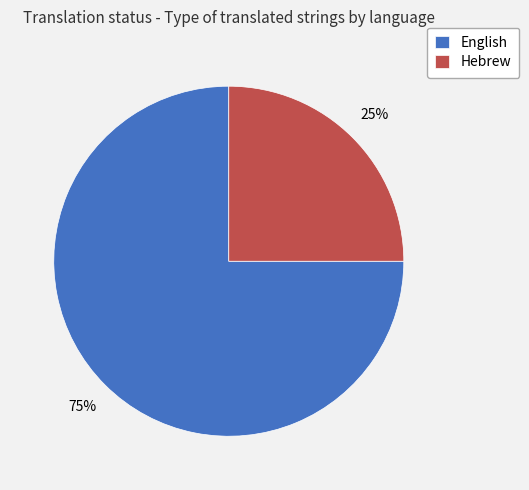

True or false: English accounts for 75% of the total.

True